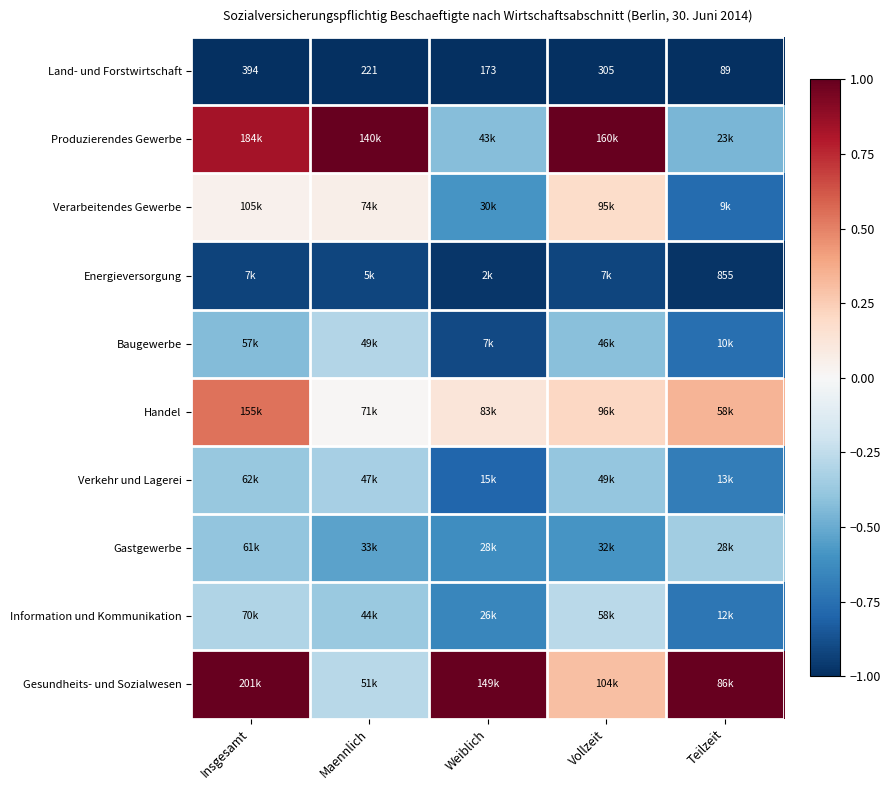

At which category is the sum across all series the highest?

Insgesamt